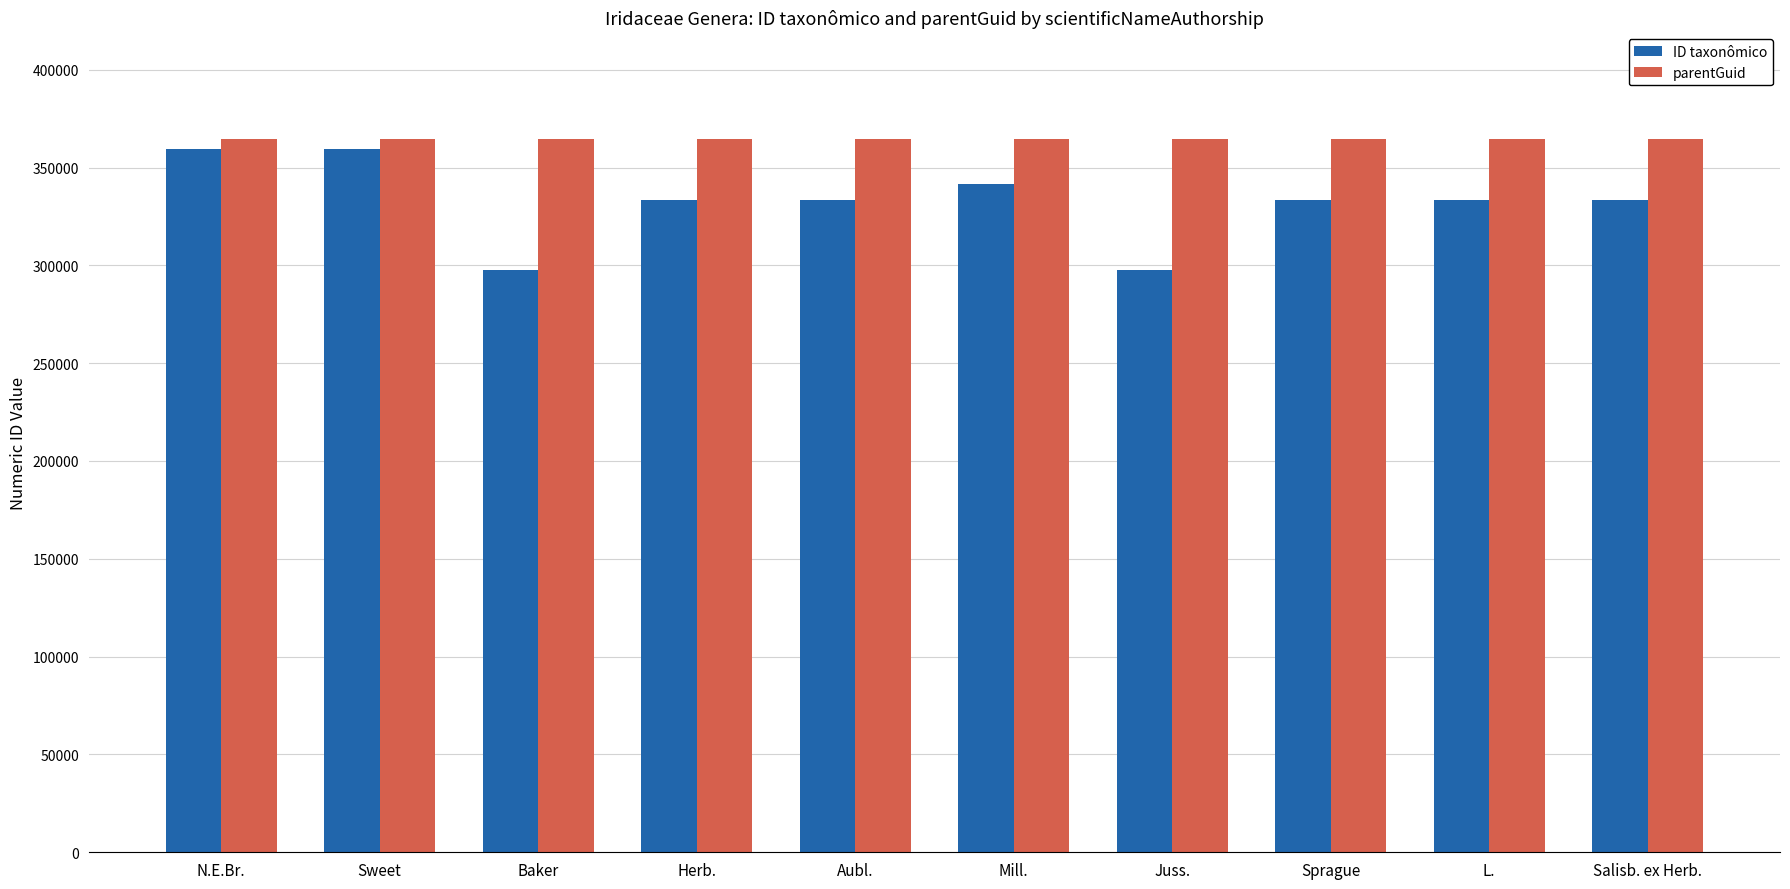

What is the maximum value shown in the chart?

364425